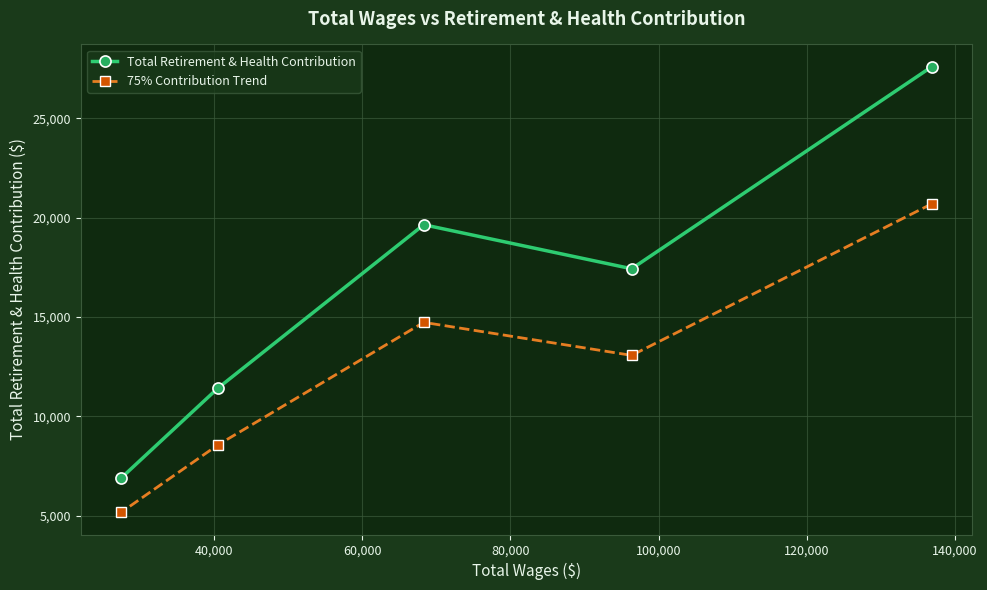

What is the difference between the second highest and second lowest values in the Total Retirement & Health Contribution series?

8236.0